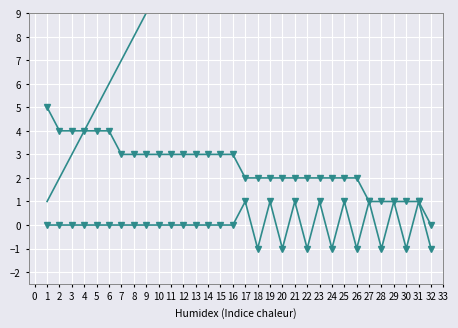

True or false: obrátit has a value of 0 at 30.

False